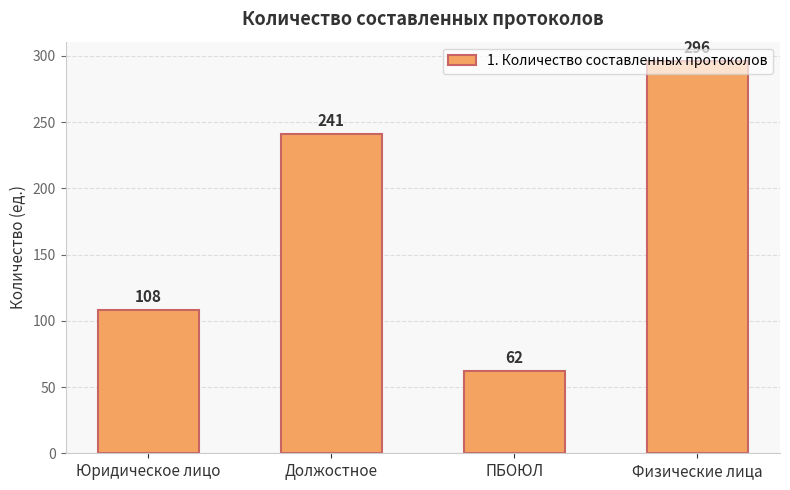

Reading left to right, extract all data points from this chart.

Юридическое лицо=108	Должостное=241	ПБОЮЛ=62	Физические лица=296